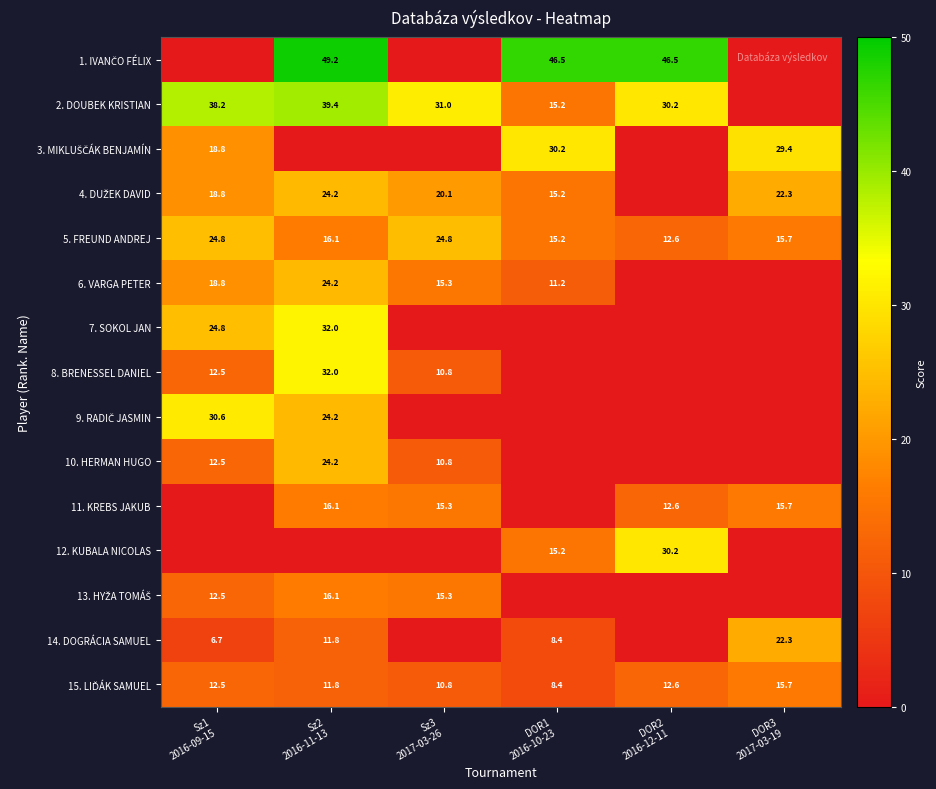

How many values in 6. VARGA PETER are above zero?

4